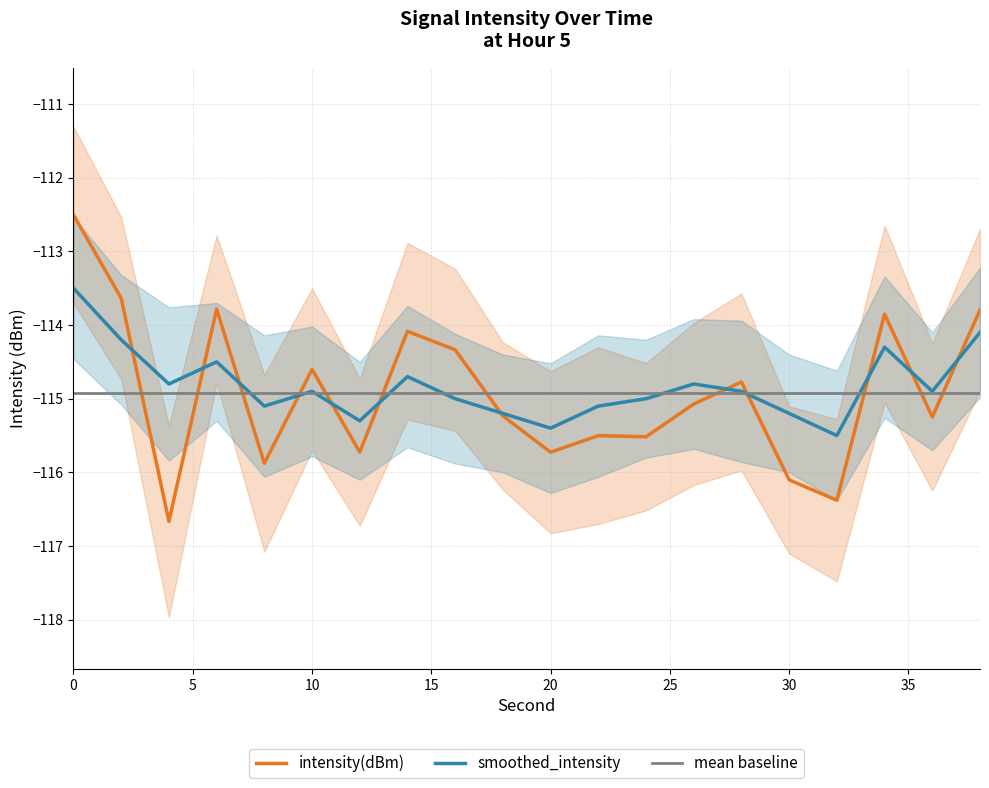

At which category does the chart reach its minimum across all series?

4